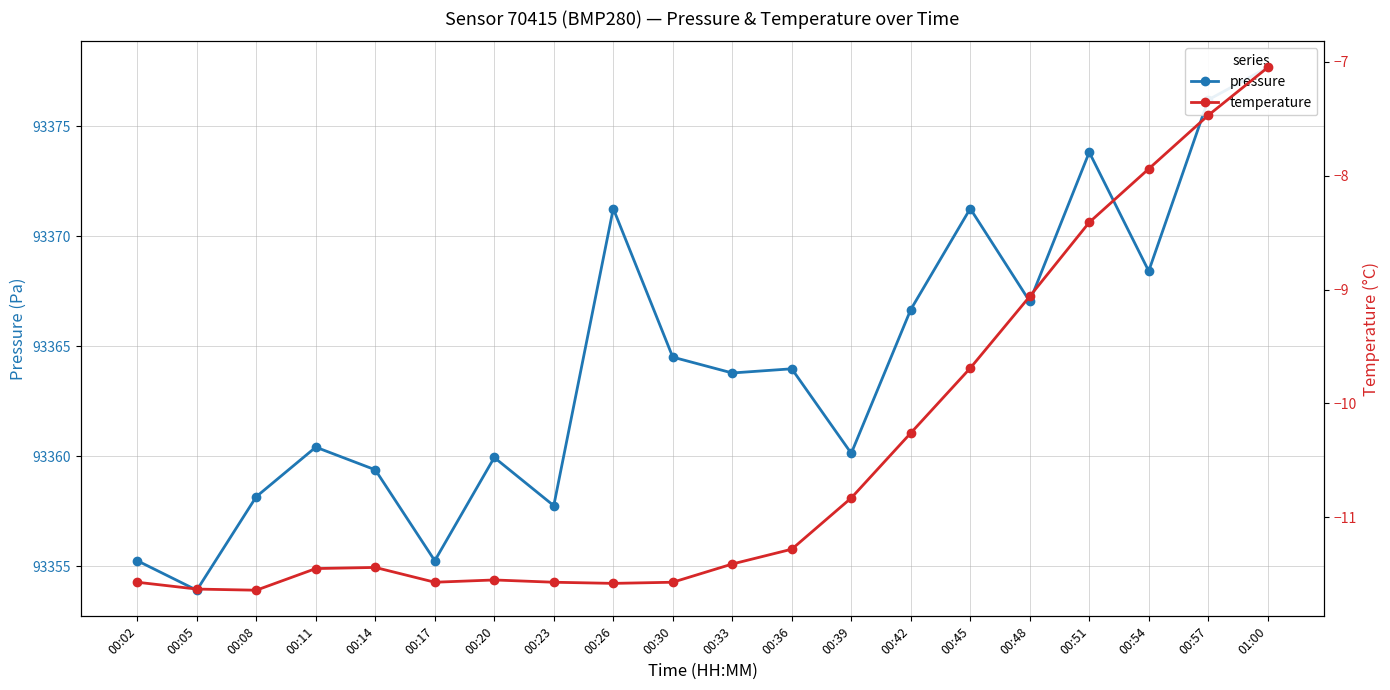

How many values in the temperature series exceed -11?

8